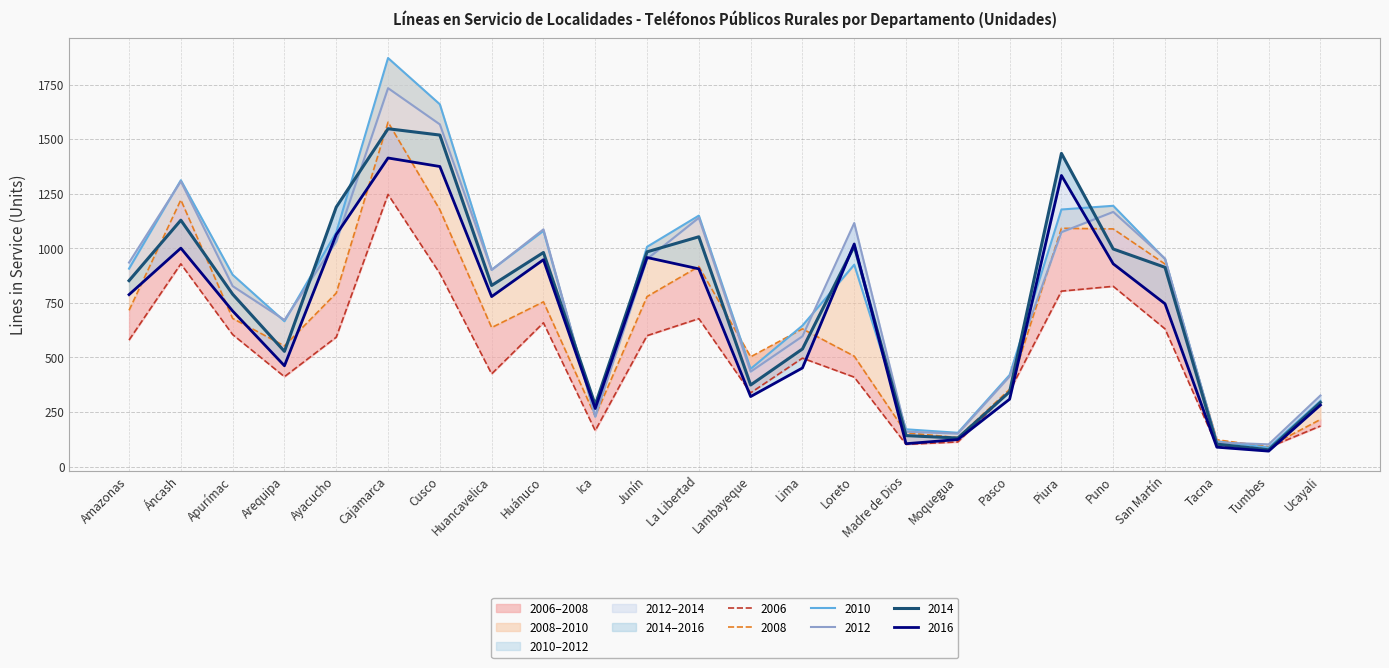

Where is 2014 nearest to the value 812?

Huancavelica